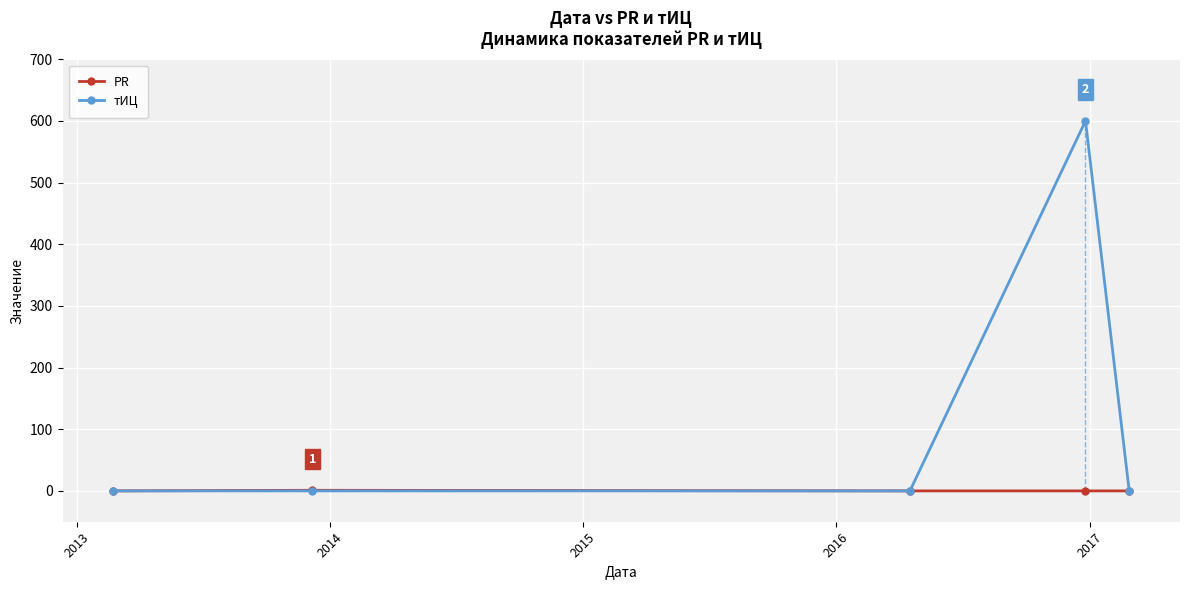

Which series has the largest total across all categories?

тИЦ